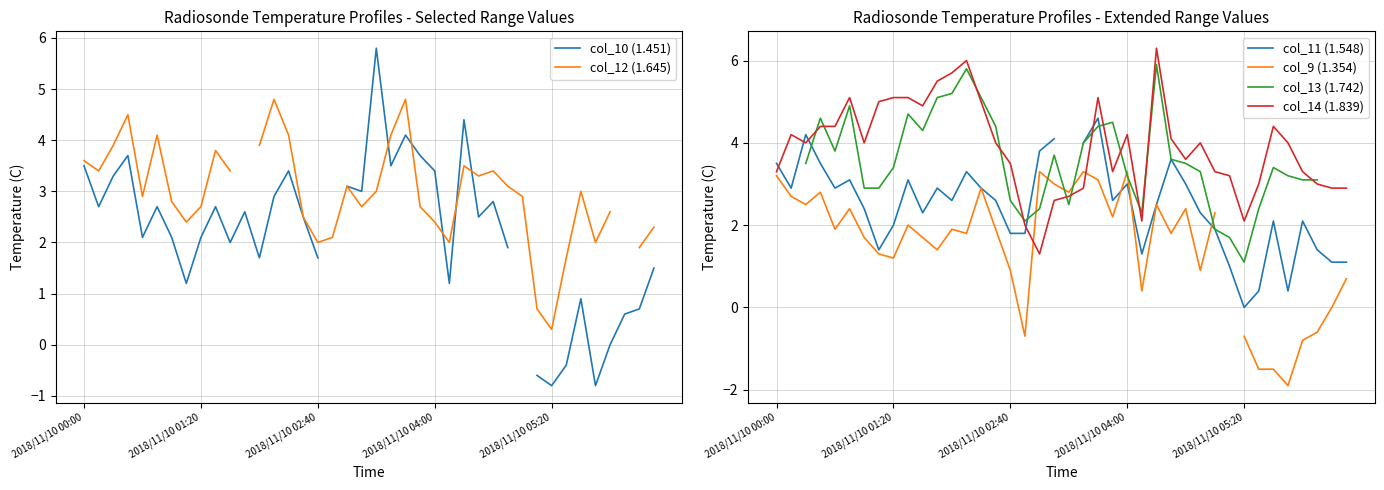

Count the number of data series in this chart.

6